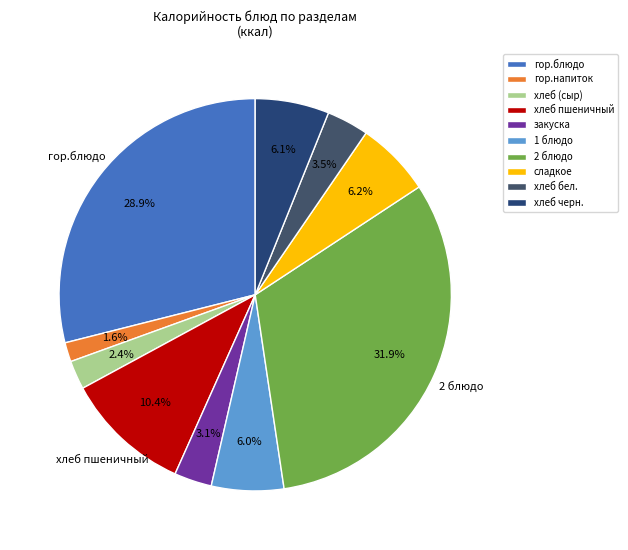

The хлеб черн. slice represents 6% of the pie. True or false?

True